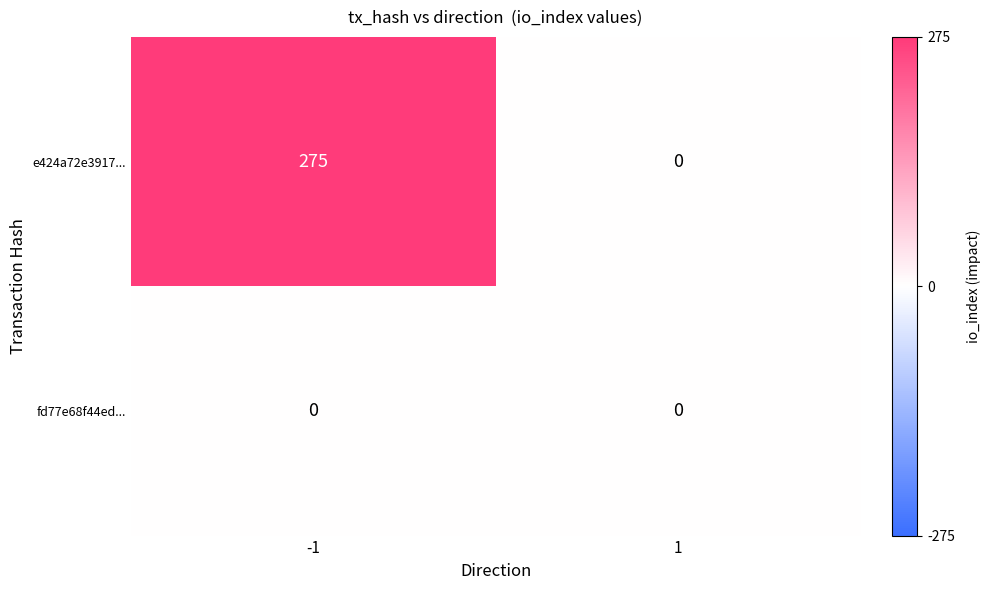

Which series has the widest spread of values?

e424a72e3917...